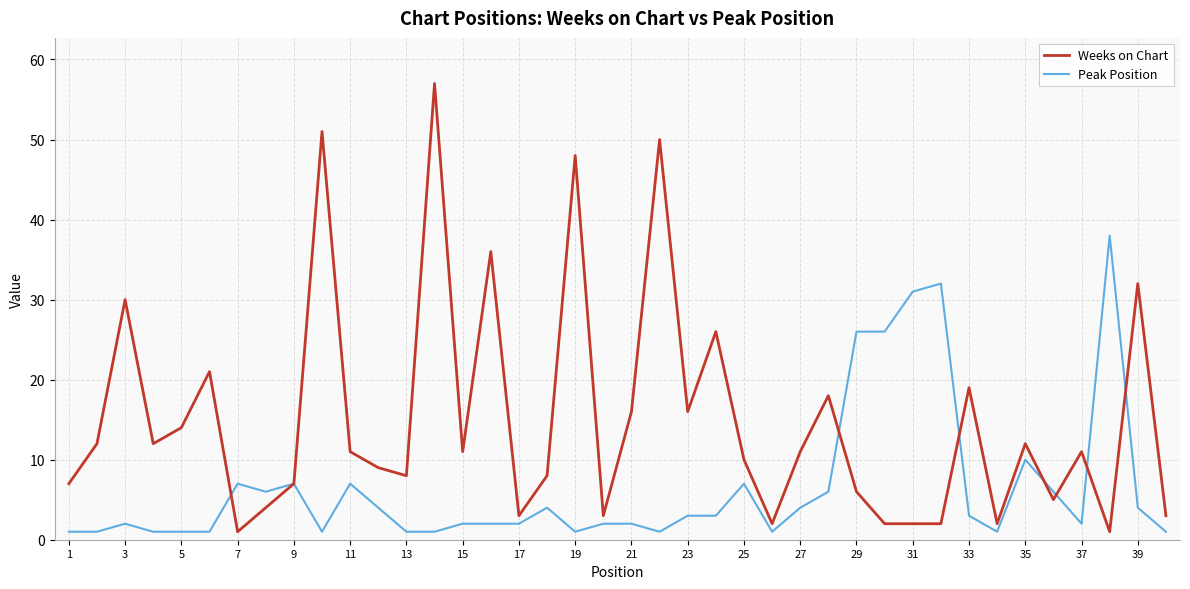

Which series has the widest spread of values?

Weeks on Chart